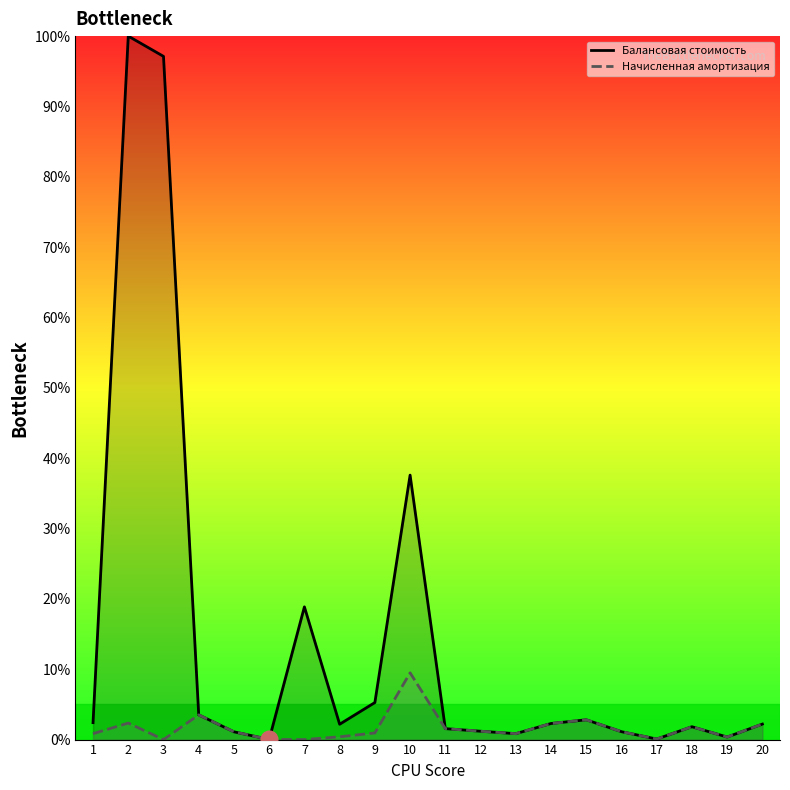

How many lines are shown in the chart?

2